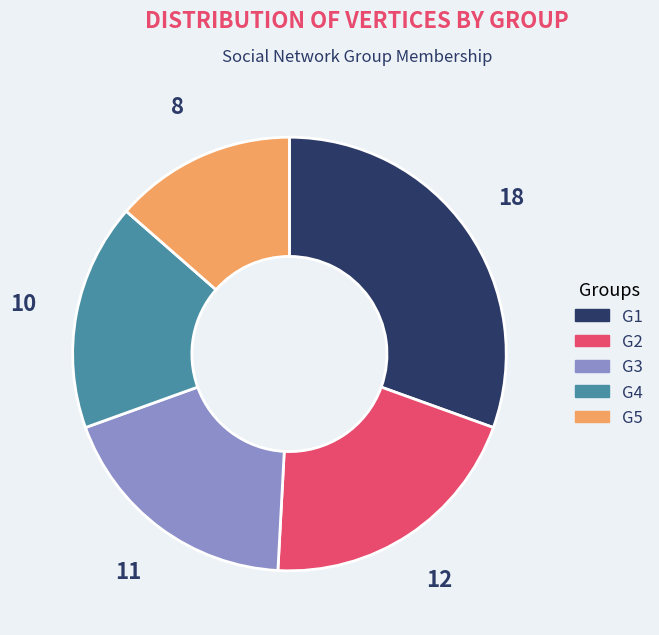

Is it true that G2 is 26% of the pie?

False